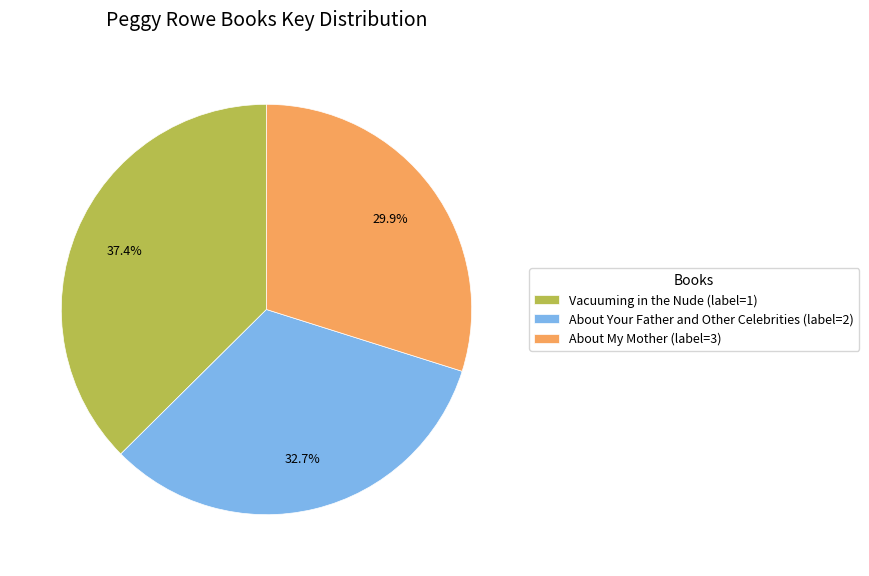

What is the smallest slice in the pie chart?

About My Mother